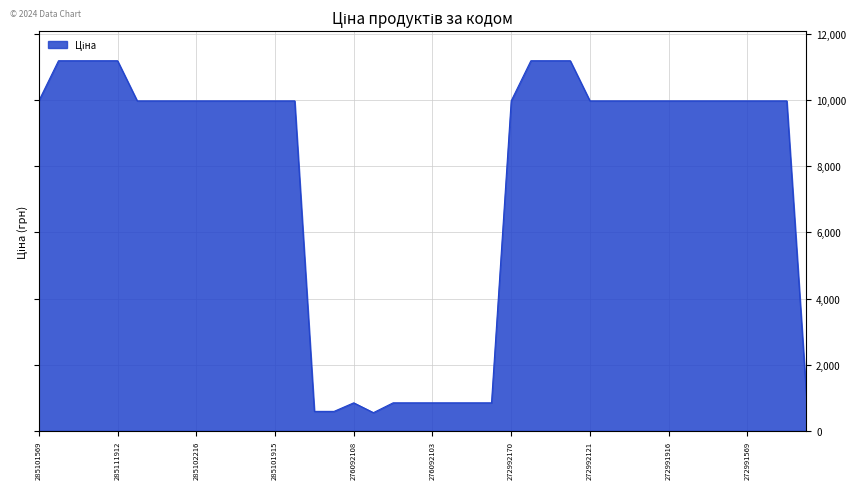

What is the maximum value shown in the chart?

11188.2